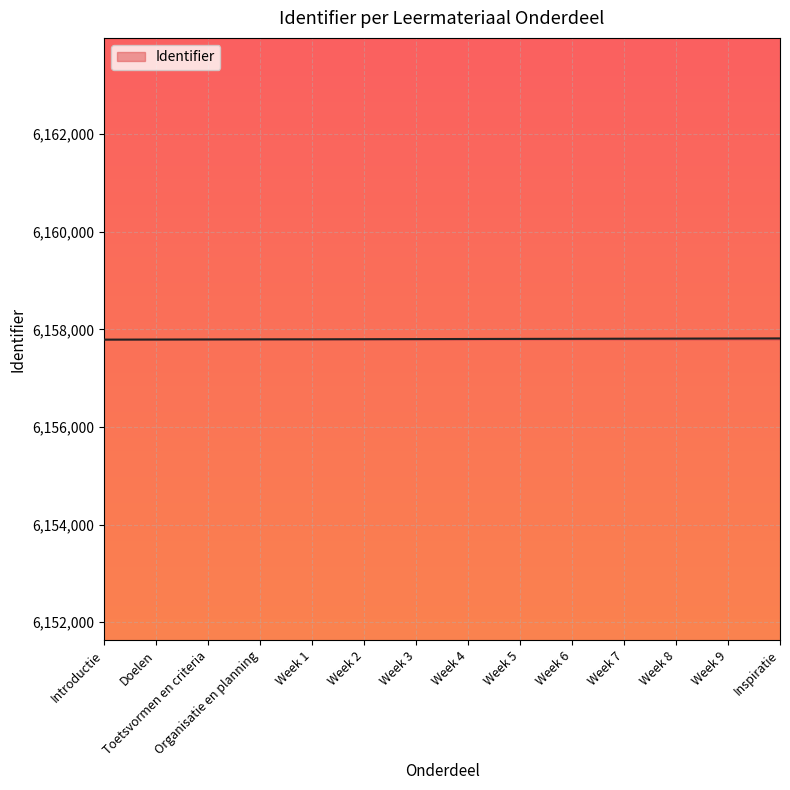

Count the number of categories in the chart.

14